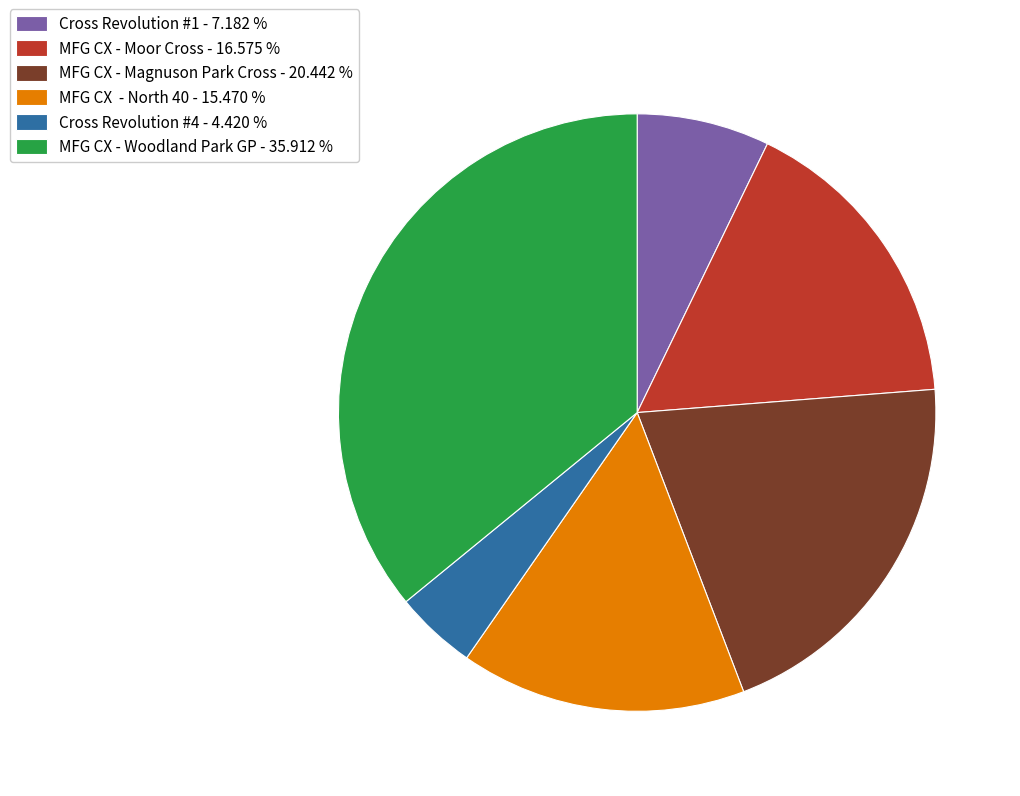

Which has a higher value, MFG CX - Woodland Park GP - 35.912 % or MFG CX - Magnuson Park Cross - 20.442 %?

MFG CX - Woodland Park GP - 35.912 %